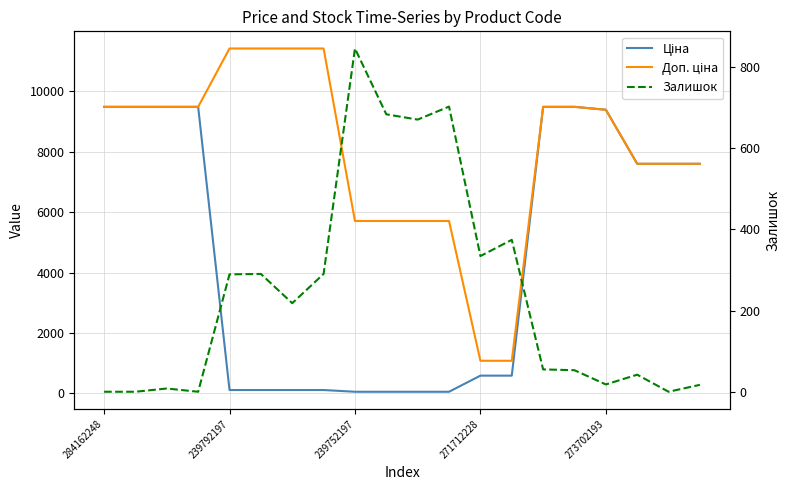

What is the average value of the Ціна series?

4545.9